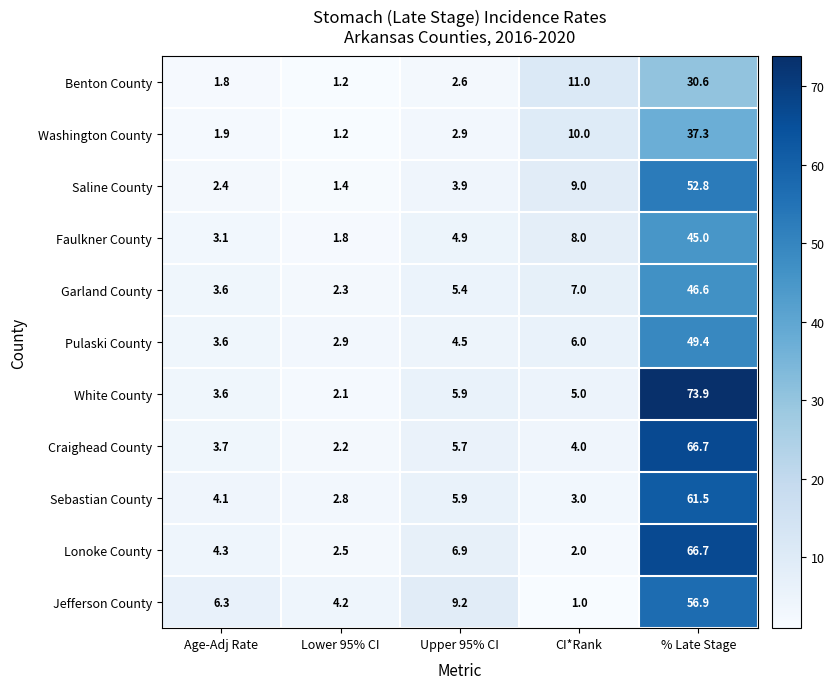

Rank the series at CI*Rank from highest to lowest value.

Benton County, Washington County, Saline County, Faulkner County, Garland County, Pulaski County, White County, Craighead County, Sebastian County, Lonoke County, Jefferson County